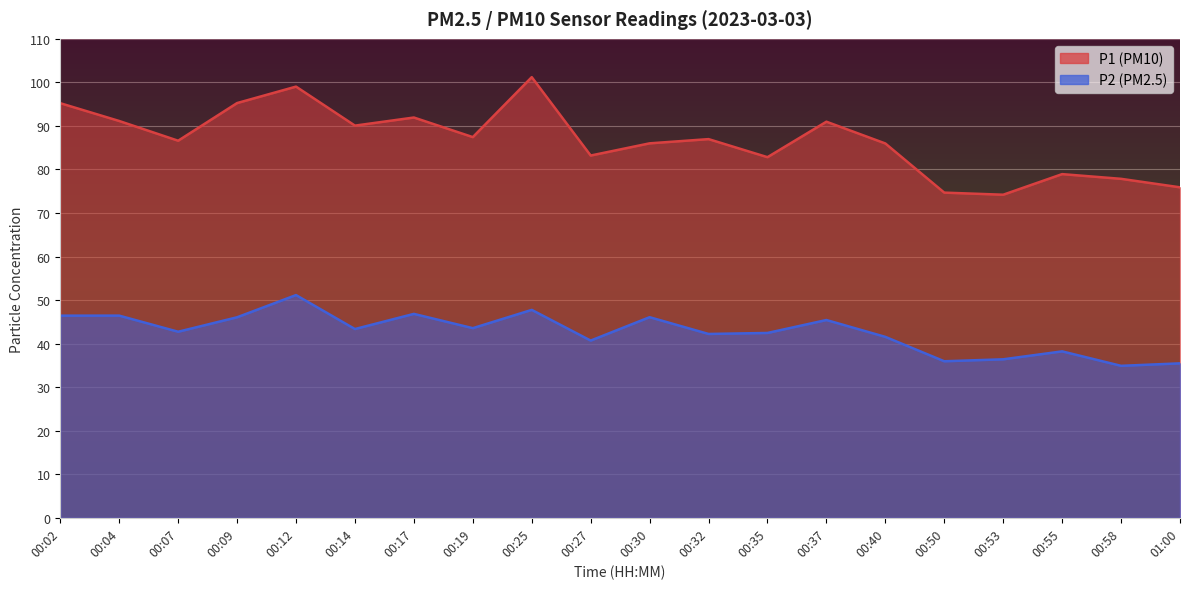

What is the value of the P2 point at the 16th from the left?

36.0